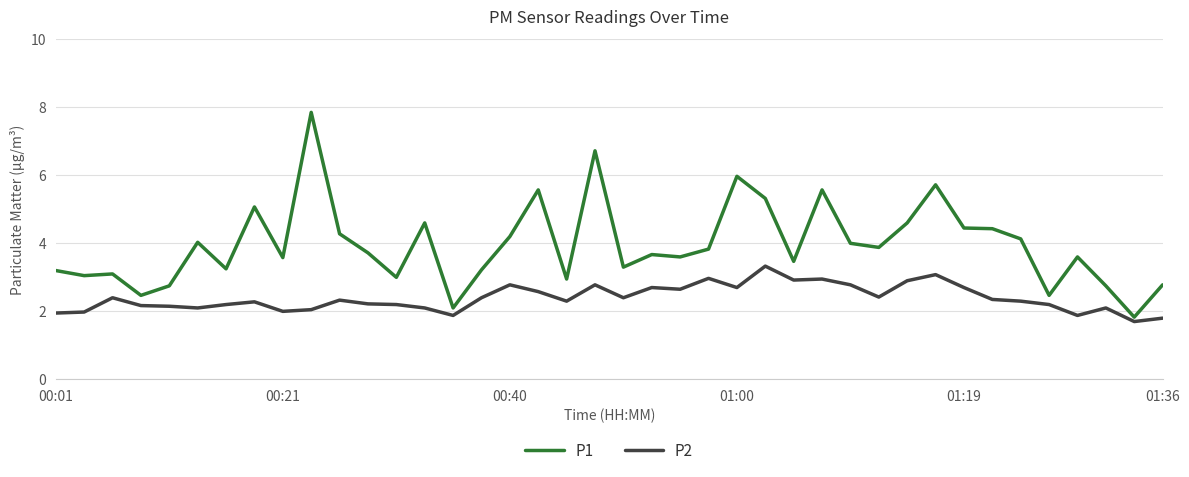

True or false: P1 and P2 intersect in this chart.

False